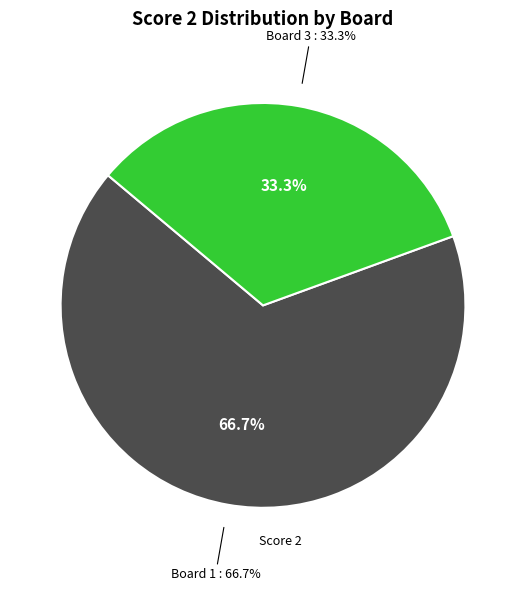

Which category has the biggest portion of the pie?

Board 1